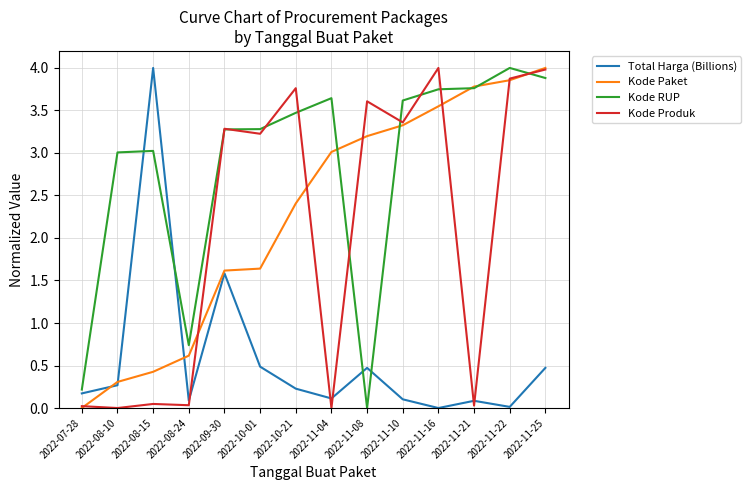

How many lines are shown in the chart?

4